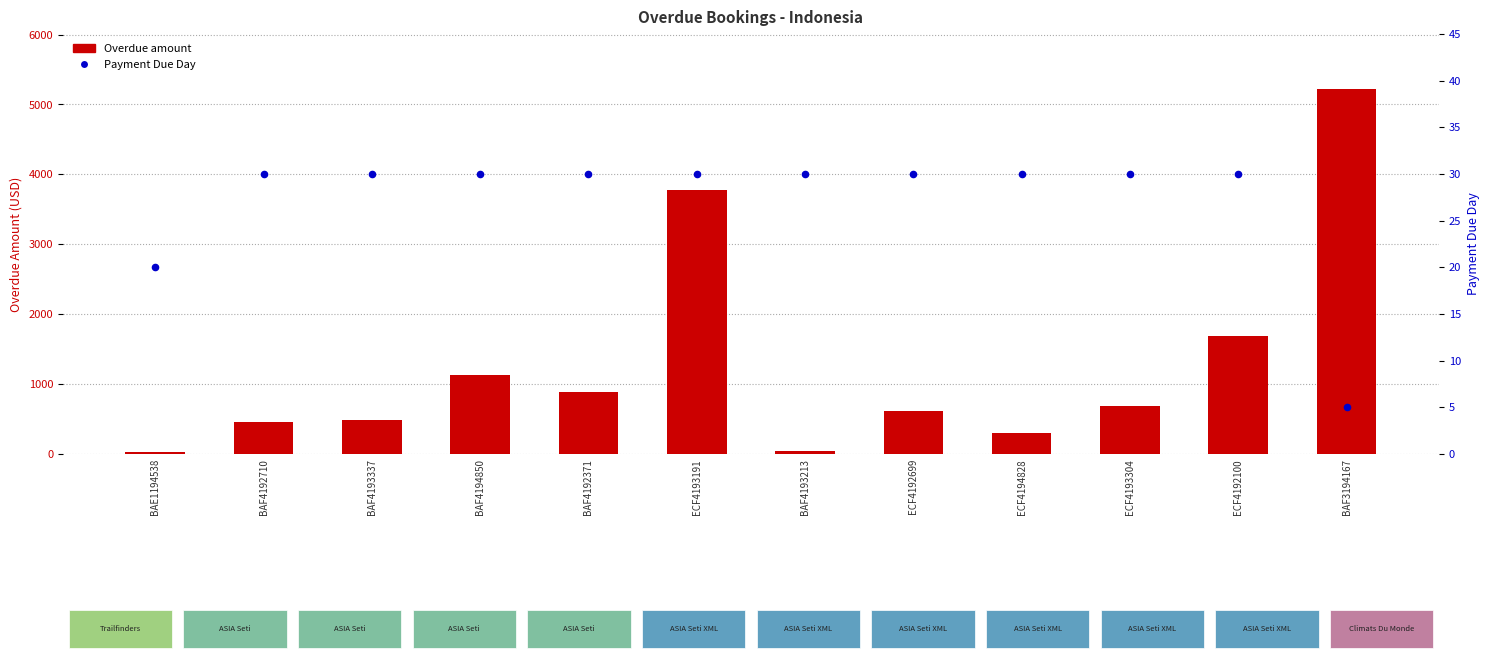

What are all the series names shown in the legend?

Overdue amount, Payment Due Day